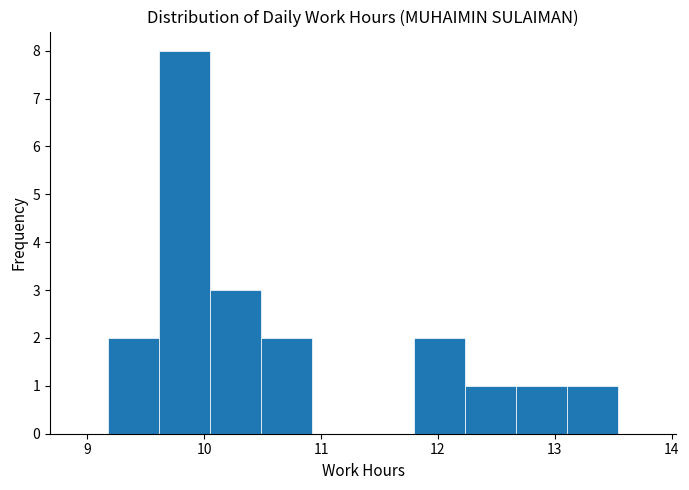

Over which range of the x-axis is the bar tallest?

9.6 to 10.1